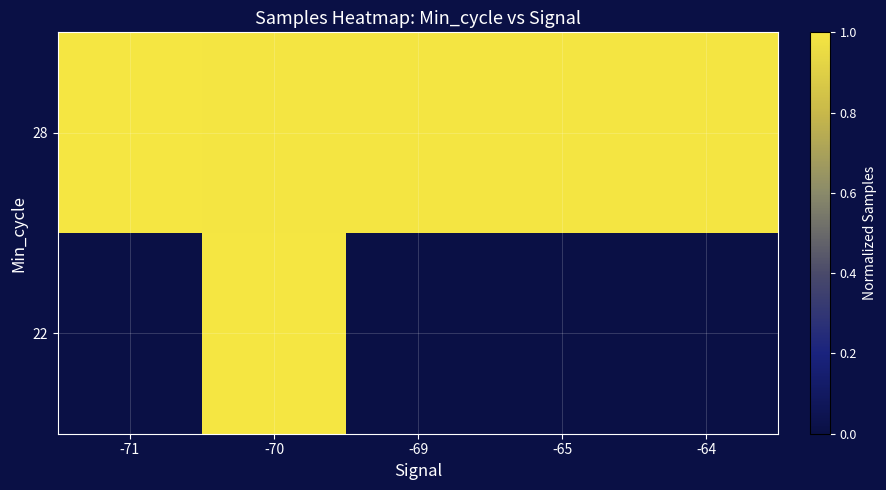

At which category is the sum across all series the highest?

-70